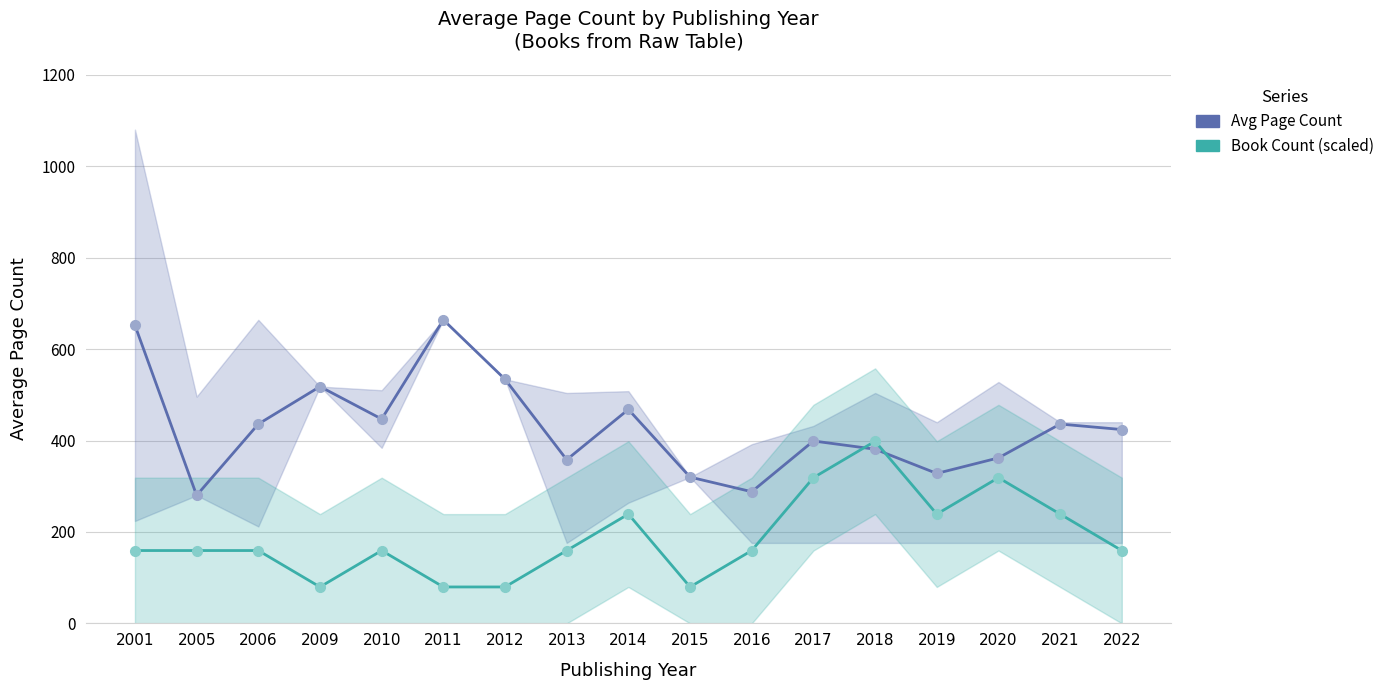

The Book Count (scaled) series shows 82.2 at 2020. True or false?

False